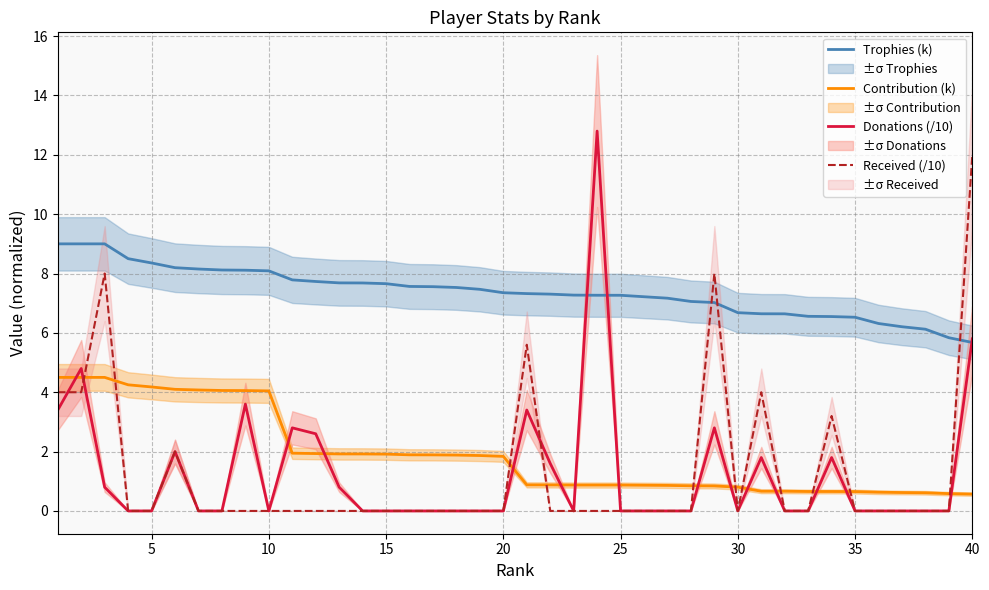

What is the maximum value for Trophies (k)?

9.0